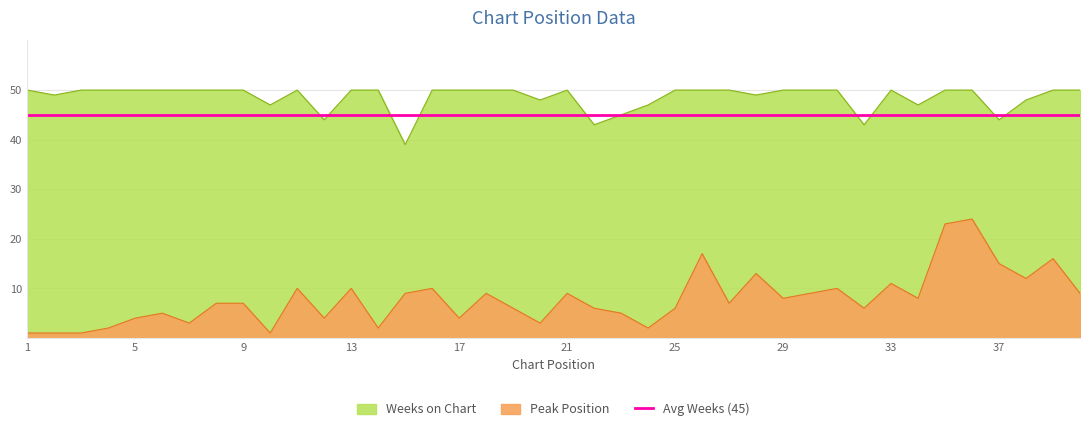

Where is Weeks on Chart nearest to the value 44?

12